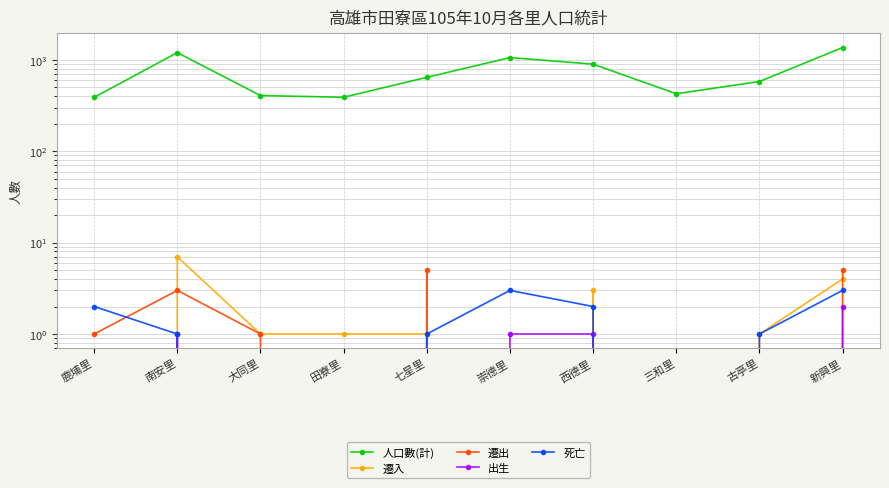

List the series in order of their peak value, lowest first.

出生, 死亡, 遷出, 遷入, 人口數(計)